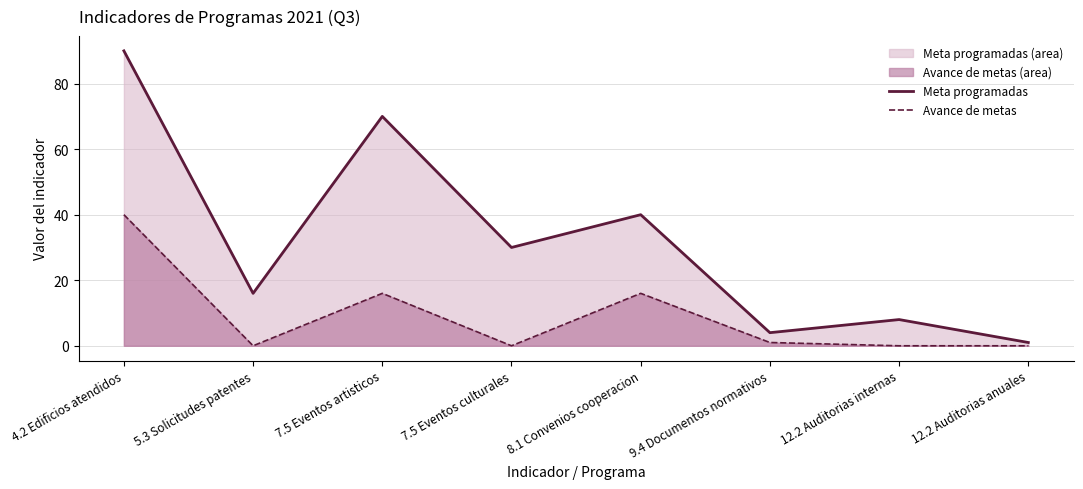

Is it true that Avance de metas (linea) equals 1 at 9.4 Documentos normativos?

True